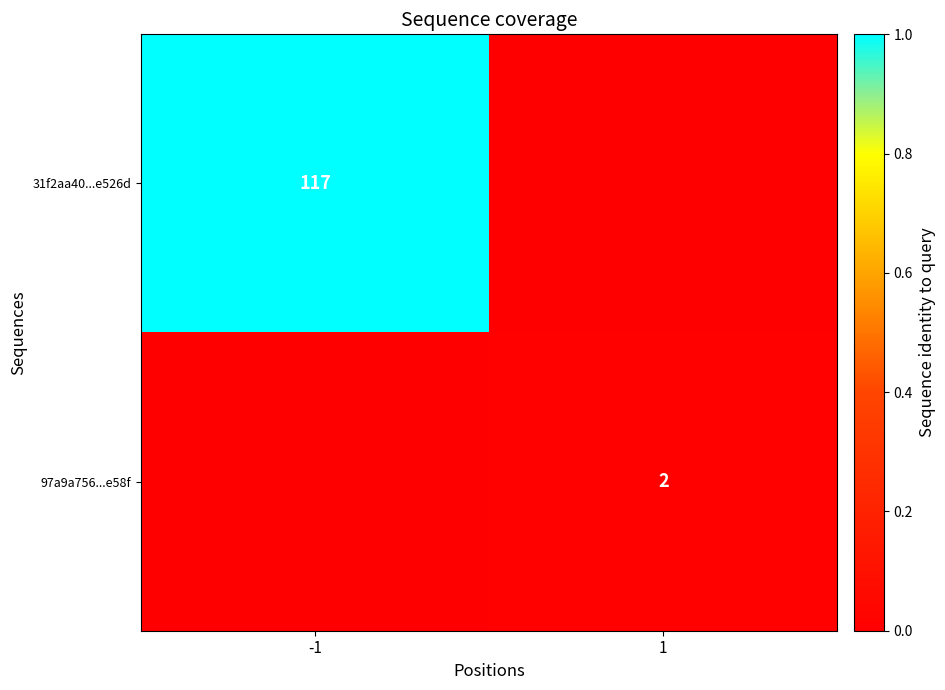

The value of 31f2aa40...e526d at -1 is 117. True or false?

True